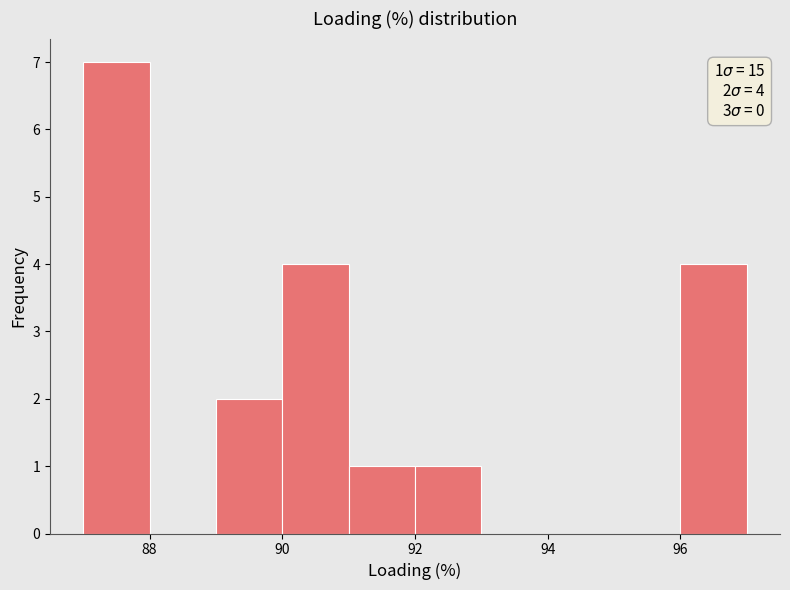

Over which range of the x-axis is the bar tallest?

87 to 88